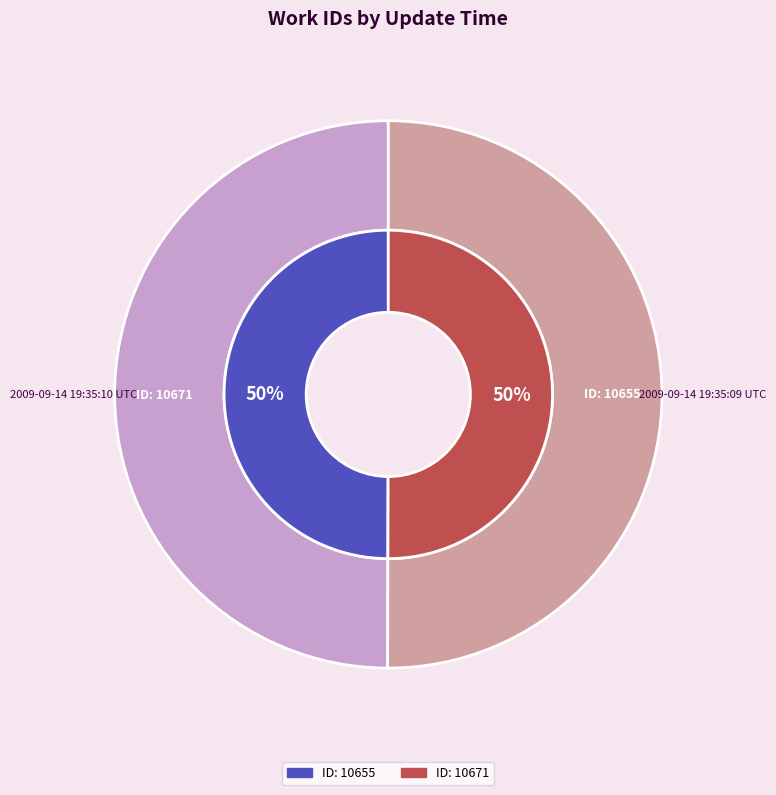

What percentage is NOT represented by 2009-09-14 19:35:10 UTC?

50.0%